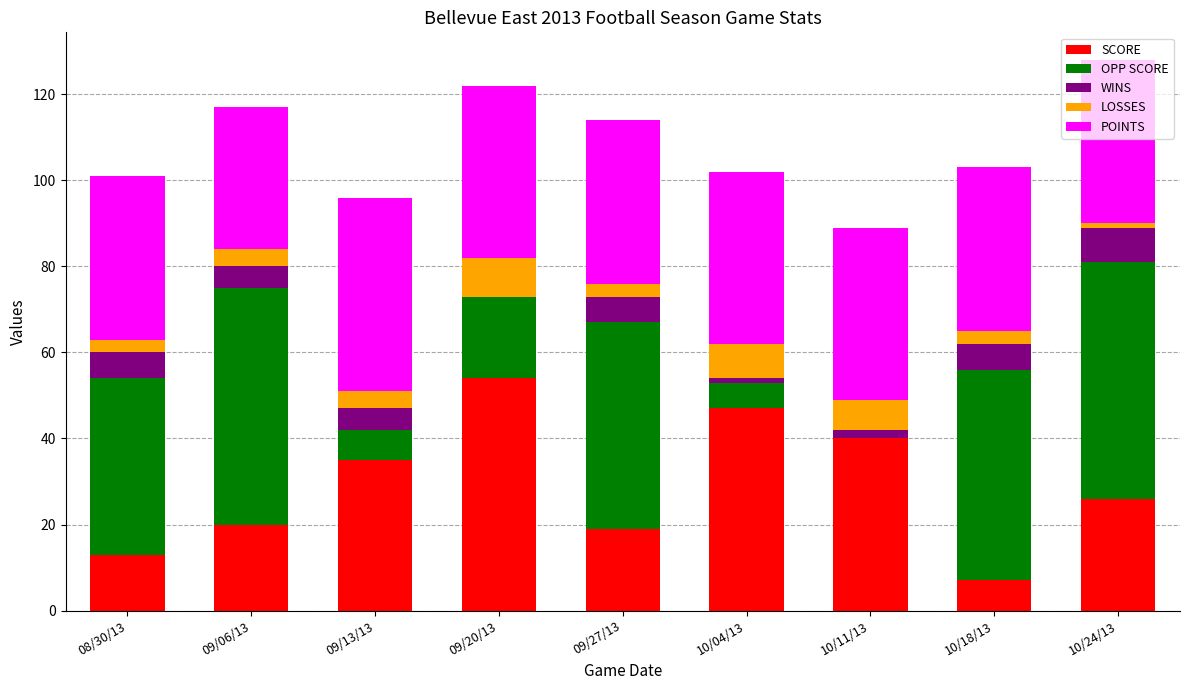

What is the maximum value for SCORE?

54